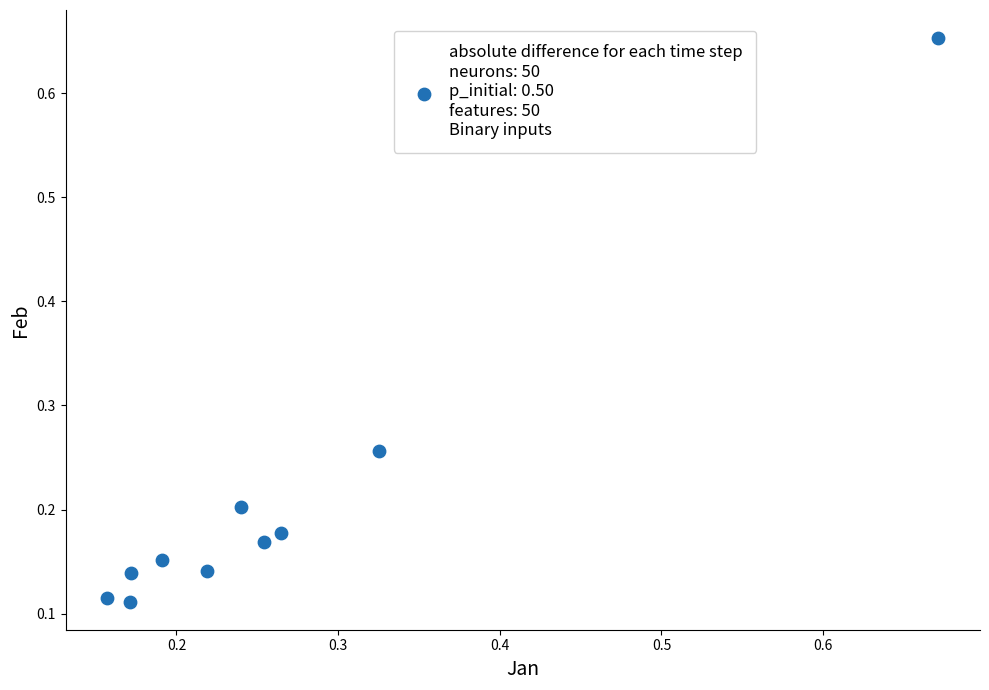

What is the range of X values (max minus min)?

0.5